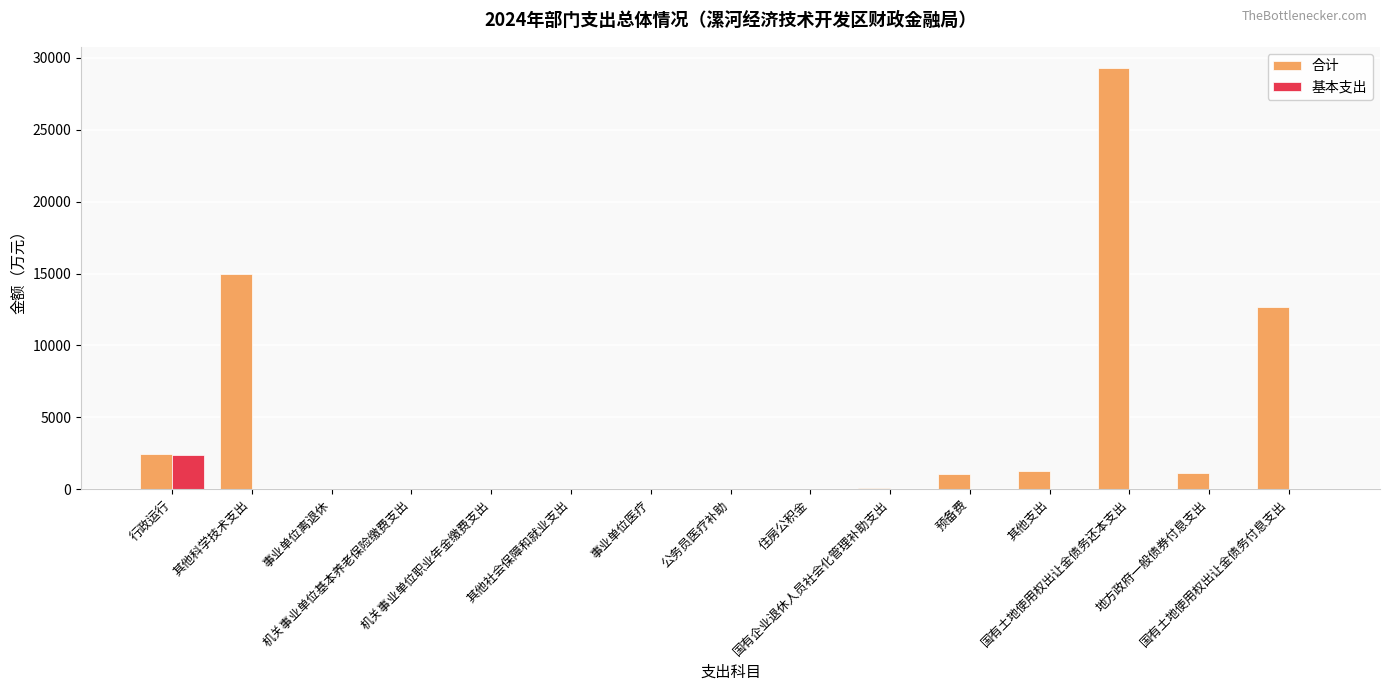

Which category has the highest value in the 基本支出 series?

行政运行